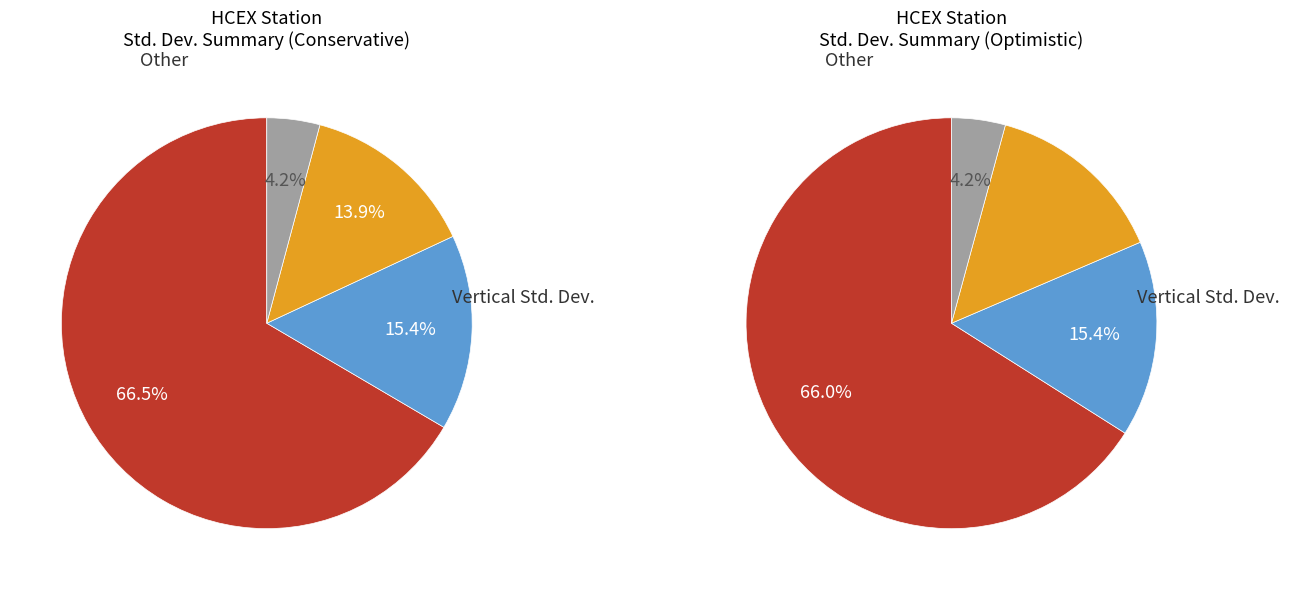

Which series has the largest range (max minus min)?

Vertical Std. Deviation